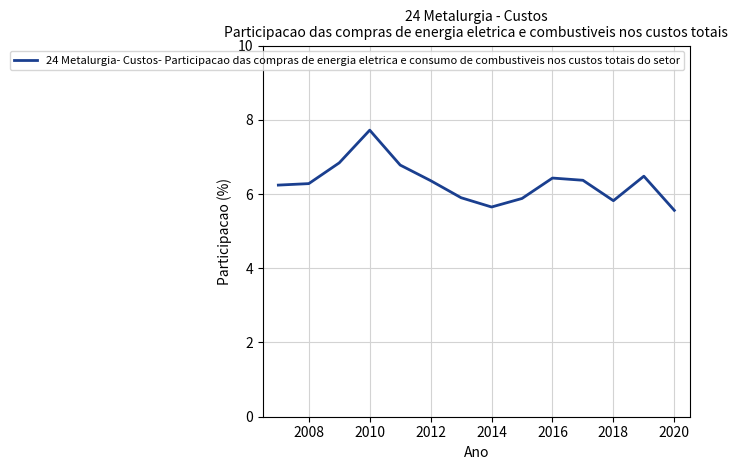

How many lines are shown in the chart?

1